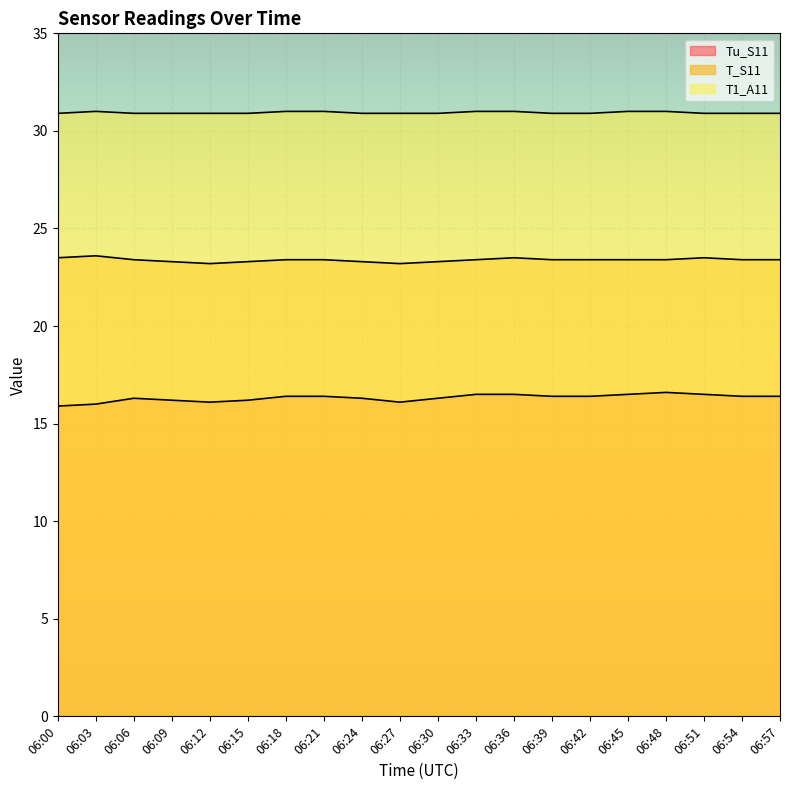

What is the minimum value for T_S11?

23.2